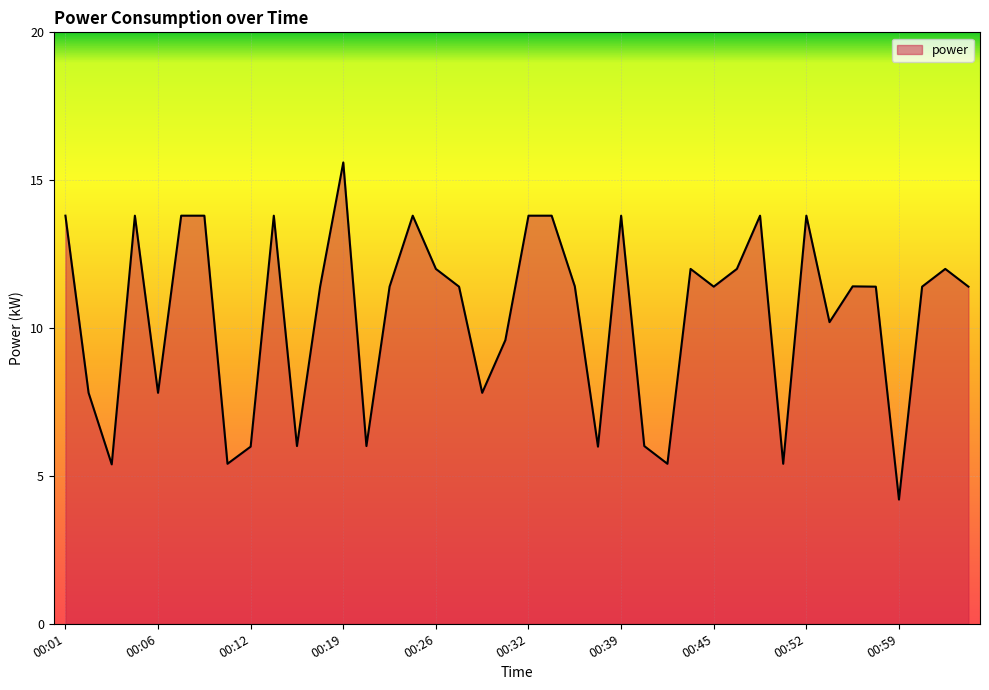

What is the smallest value displayed?

4.2